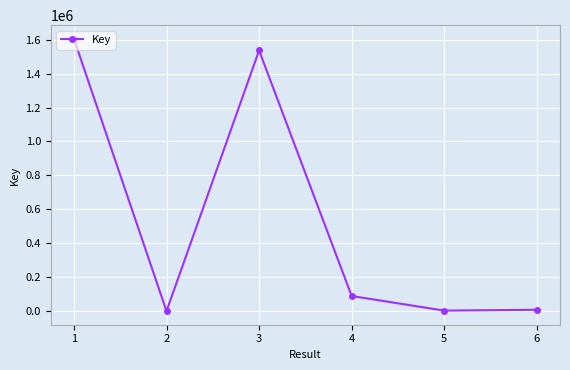

What is the greatest value displayed?

1605053